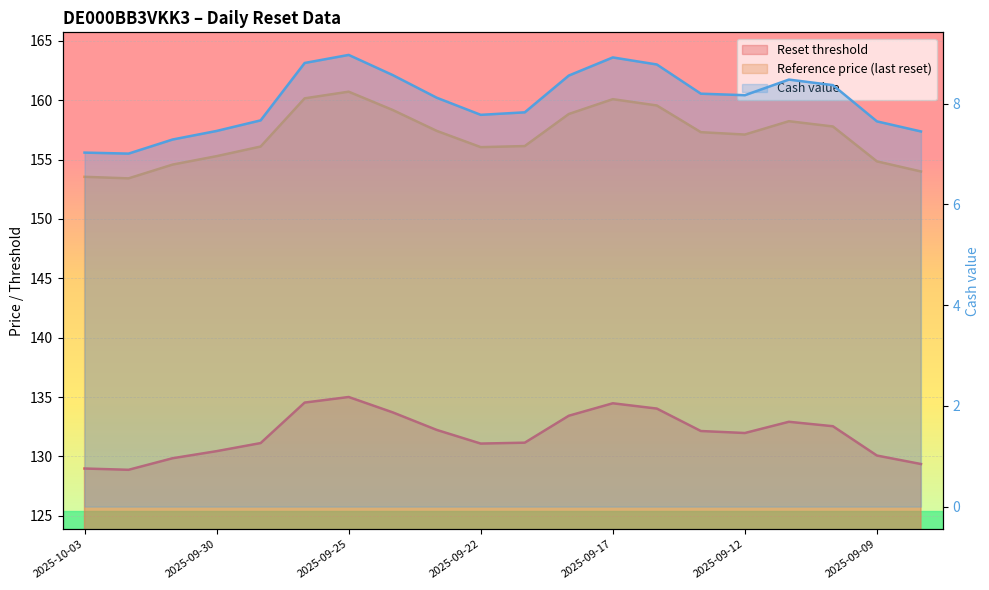

What are all the series names shown in the legend?

Reset threshold, Reference price, Cash value